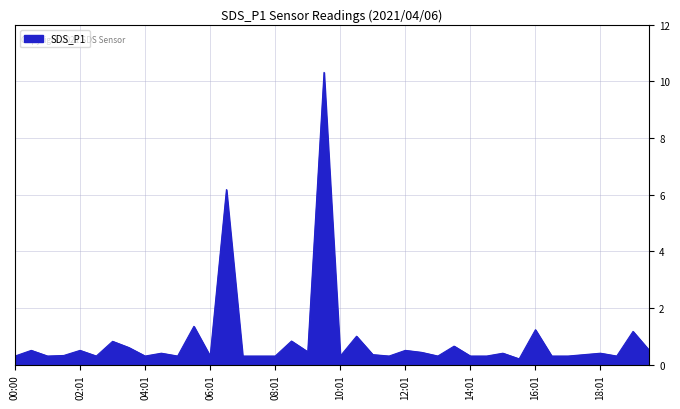

True or false: the data has more than 2 interior local peaks.

True